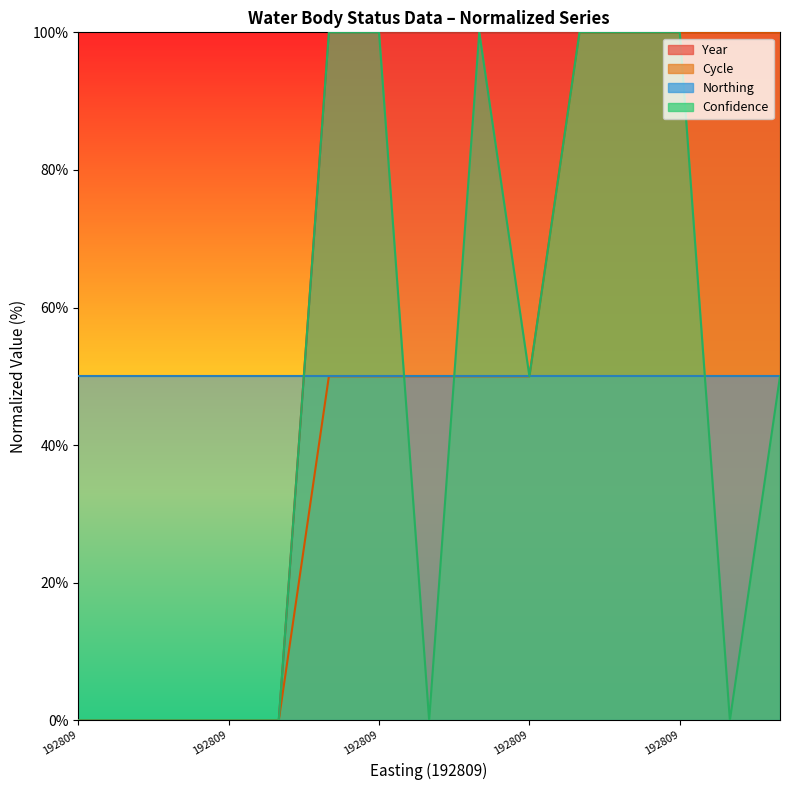

The Year series shows 25 at 192809. True or false?

False